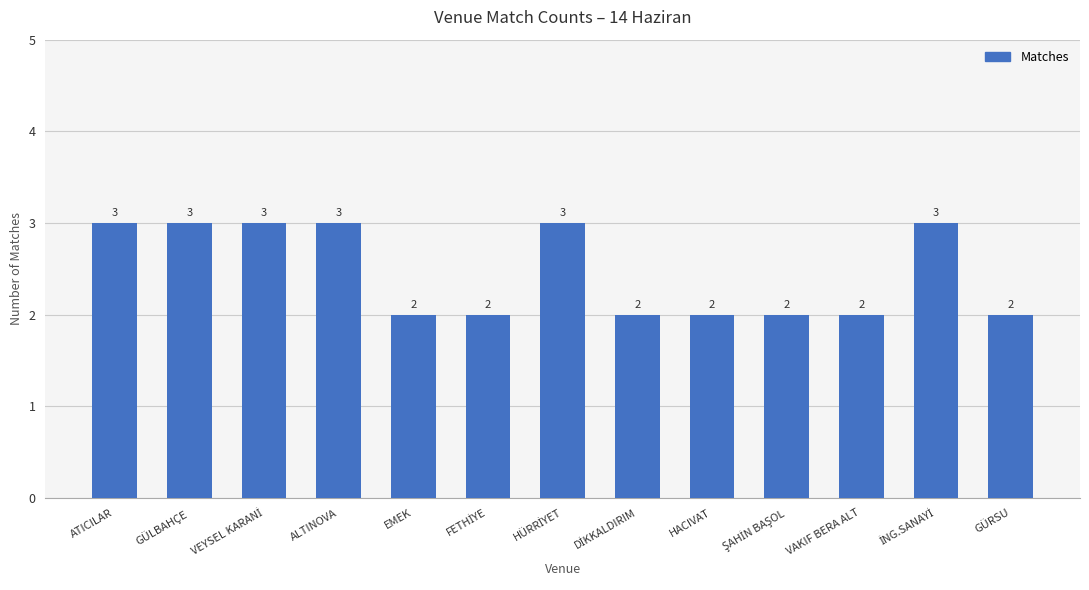

Are the bars horizontal?

No